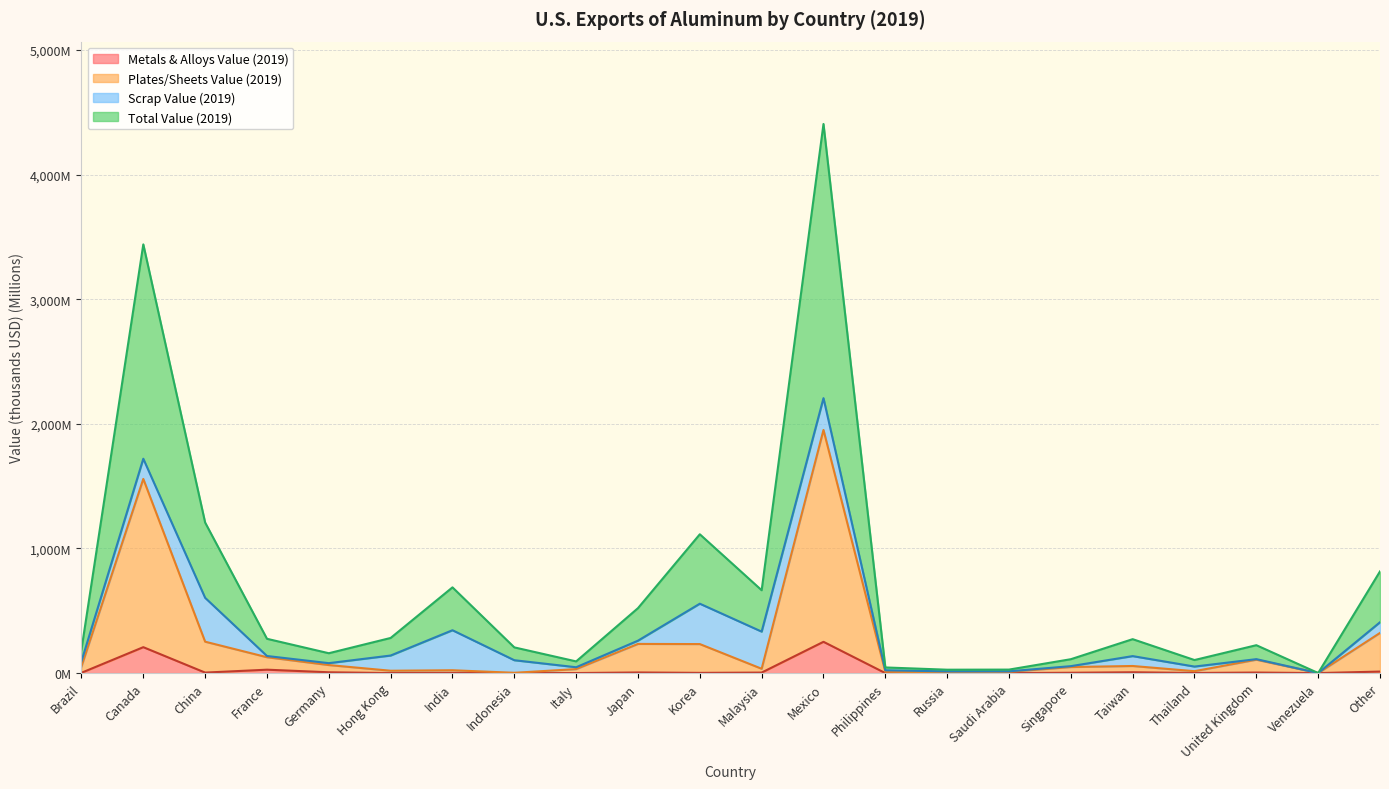

At how many categories does at least one series exceed 2592?

2